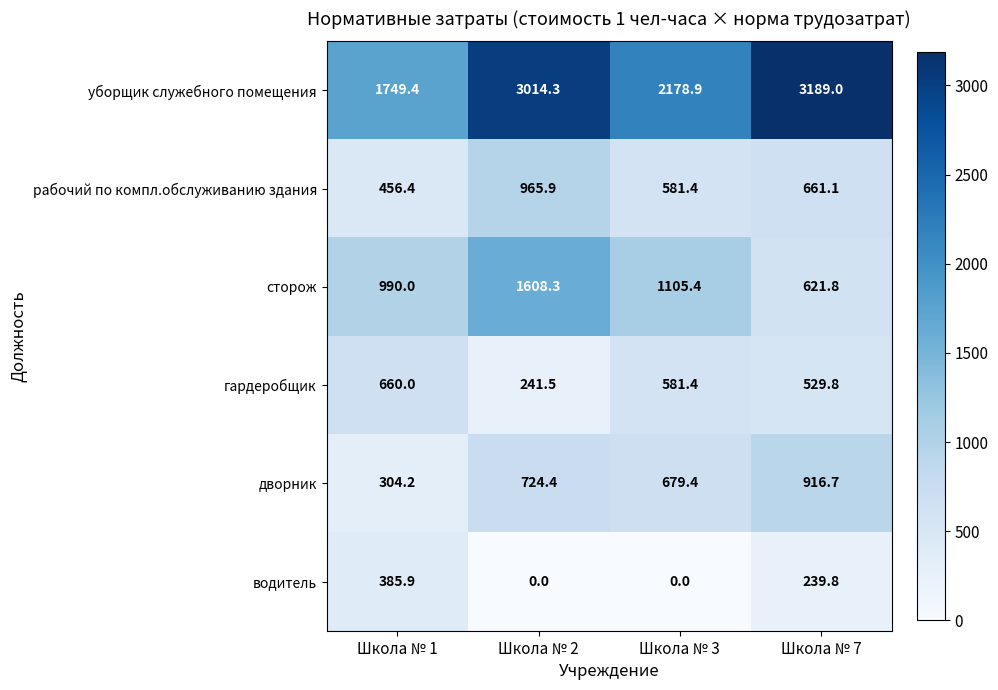

Which series has the largest total across all categories?

уборщик служебного помещения